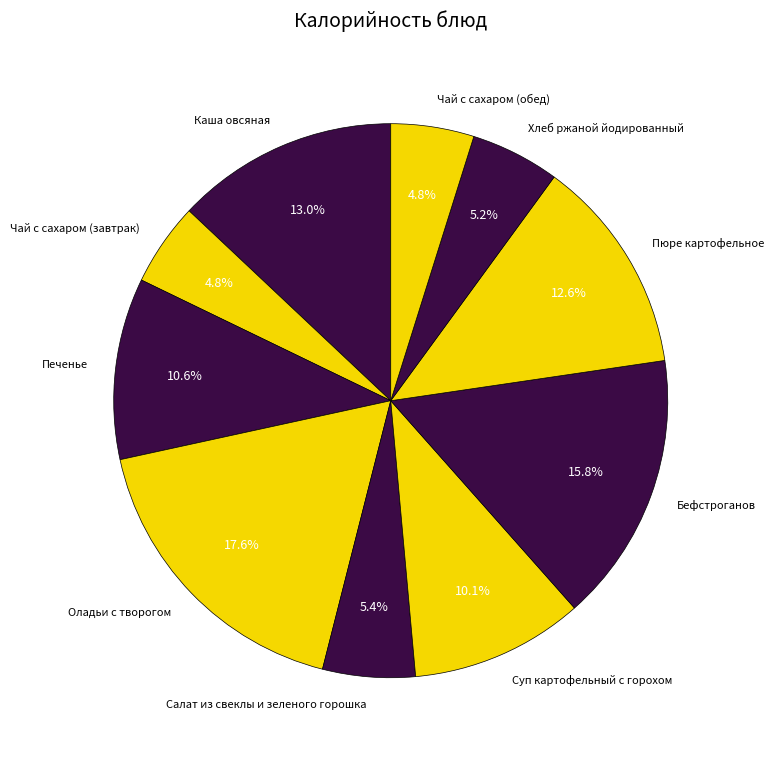

To the nearest percent, what portion does Чай с сахаром (обед) represent?

5%